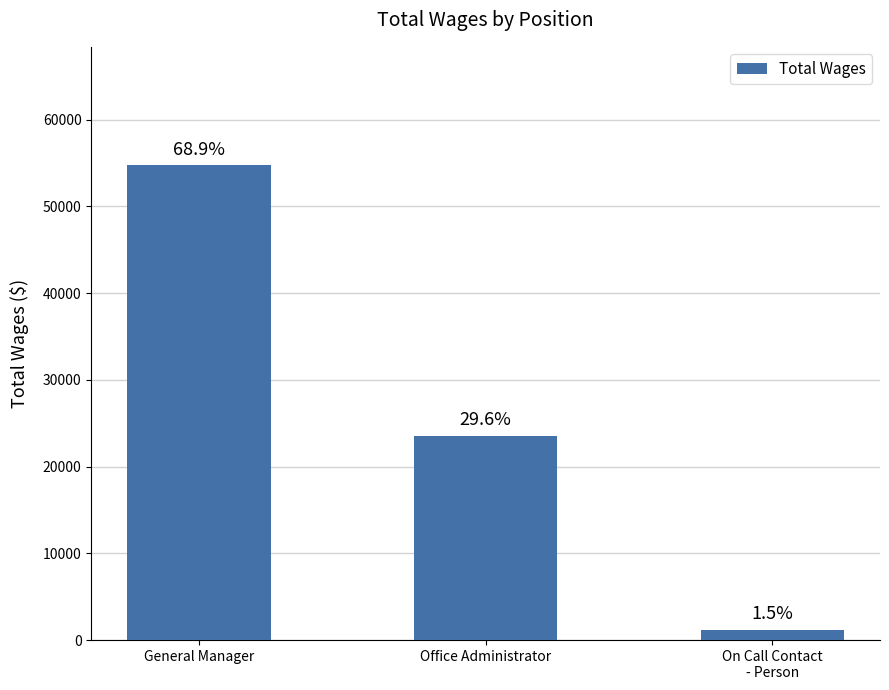

Does the chart contain any negative values?

No